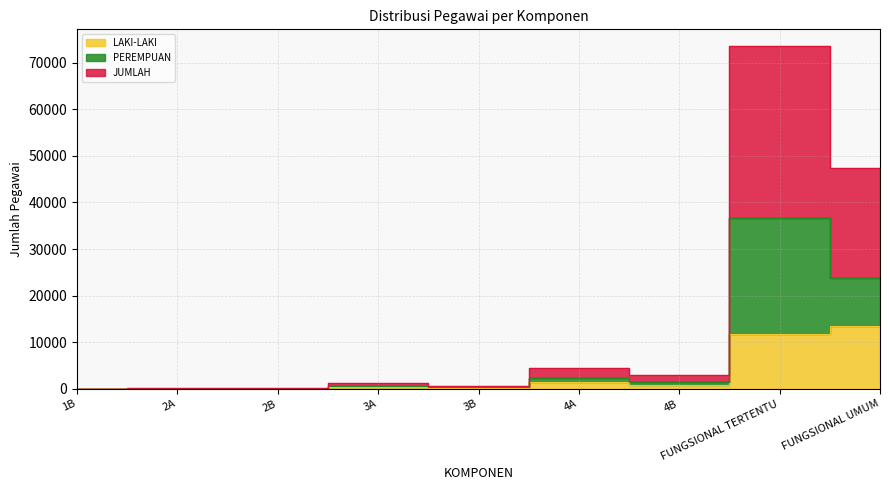

At how many categories does at least one series exceed 25889?

1